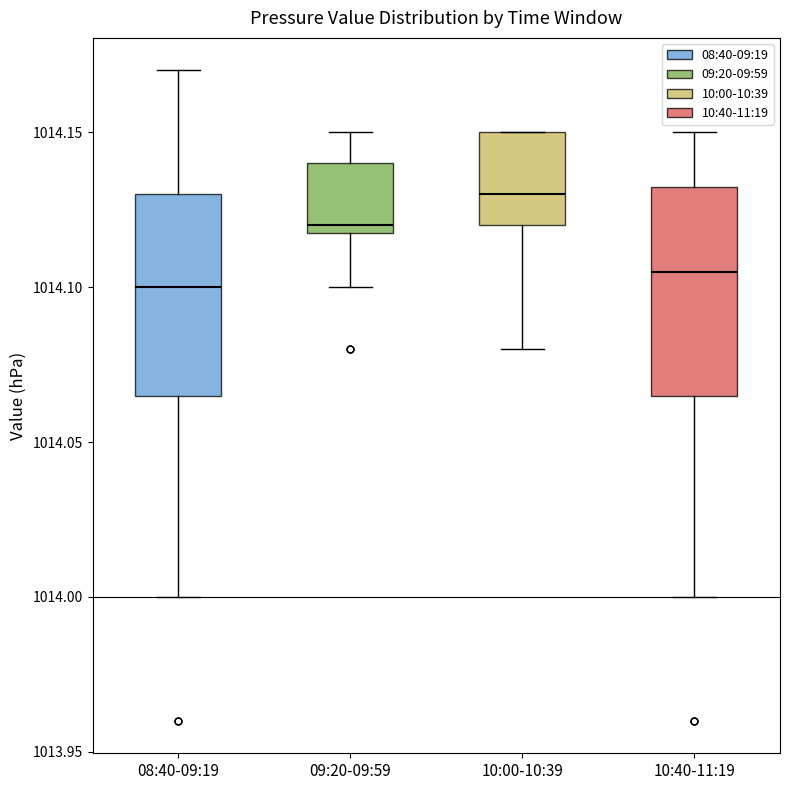

Where does the median line of the box for 10:40-11:19 sit on the y-axis? The values are not printed on the chart, so give them approximately, as read against the axis.

1014.105